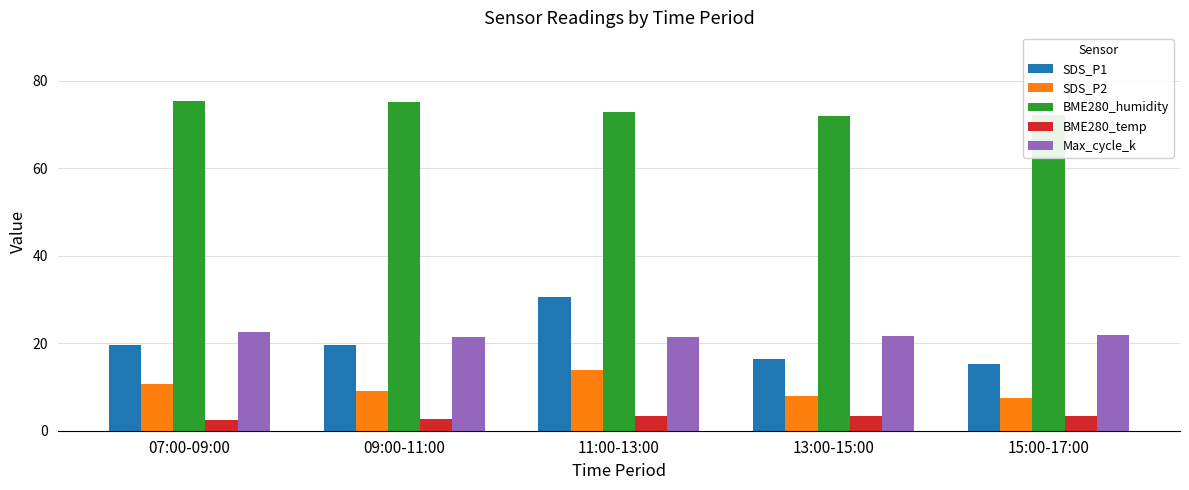

At how many categories does at least one series exceed 12?

5